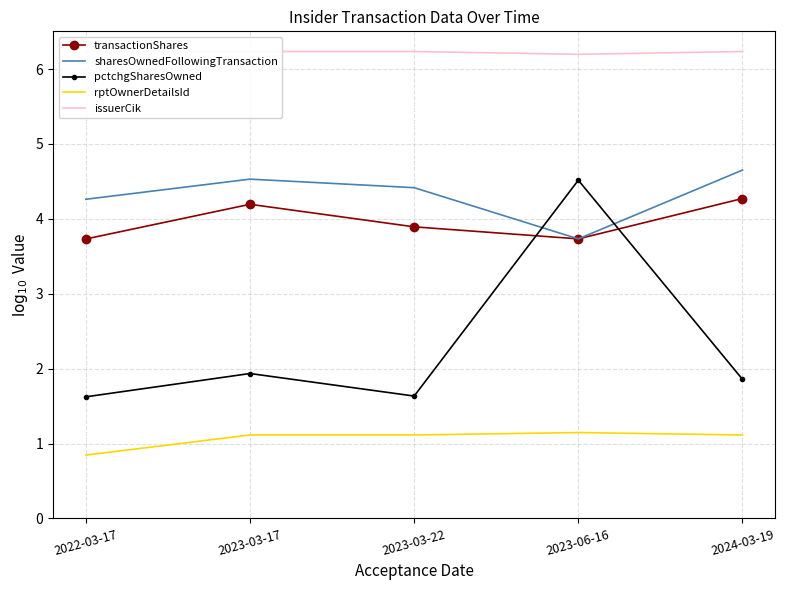

At 2022-03-17, list the series in order from smallest to largest.

rptOwnerDetailsId, pctchgSharesOwned, transactionShares, sharesOwnedFollowingTransaction, issuerCik